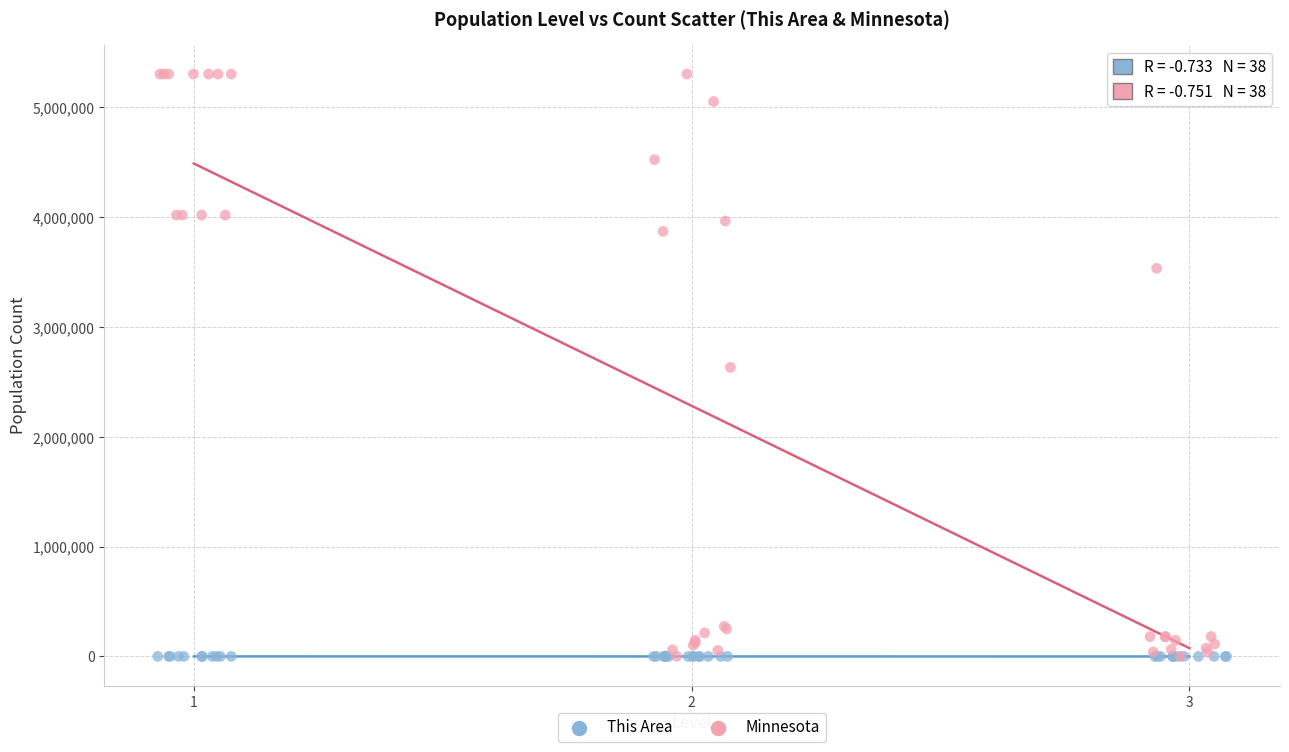

What are all the series names shown in the legend?

This Area, Minnesota